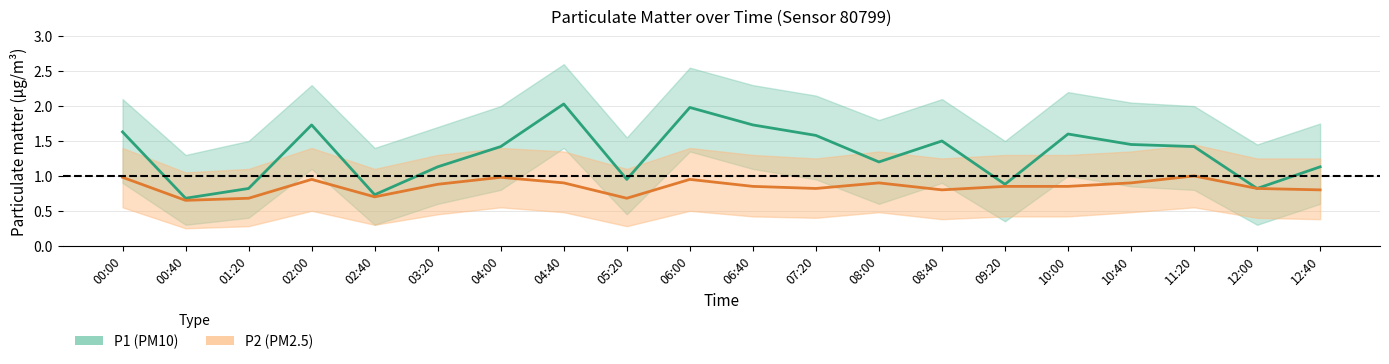

What is the total value across all series at 02:00?

2.7